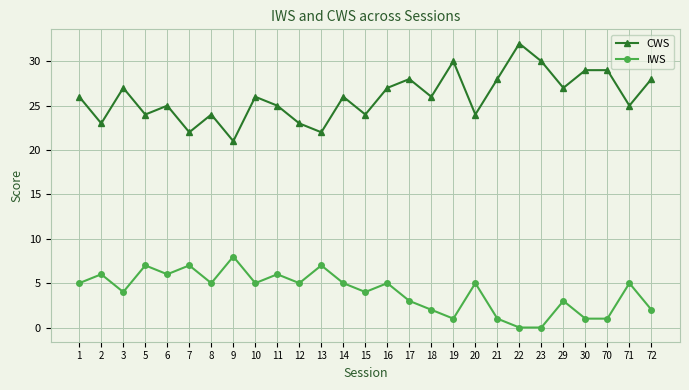

Rank the series by their average value, from lowest to highest.

IWS, CWS